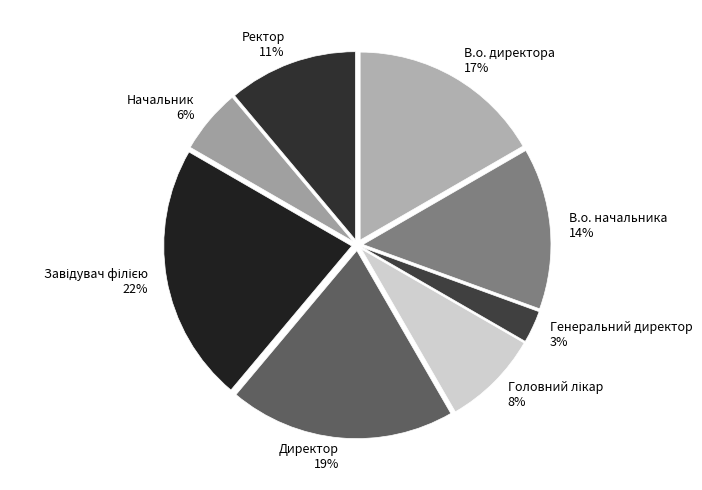

To the nearest percent, what portion does Генеральний директор represent?

3%